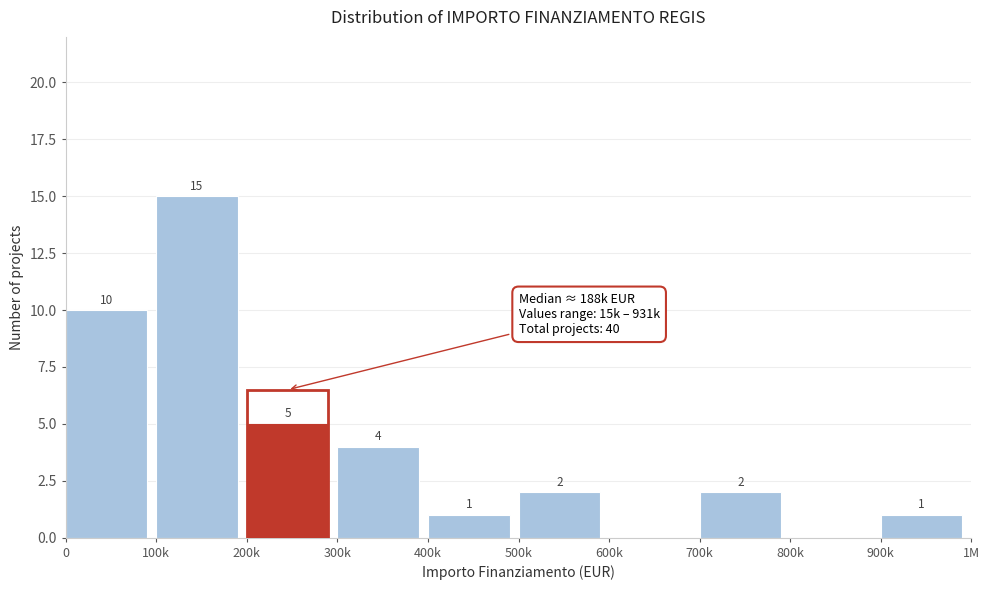

Reading left to right, extract all data points from this chart.

0=10	100k=15	200k=5	300k=4	400k=1	500k=2	600k=0	700k=2	800k=0	900k=1